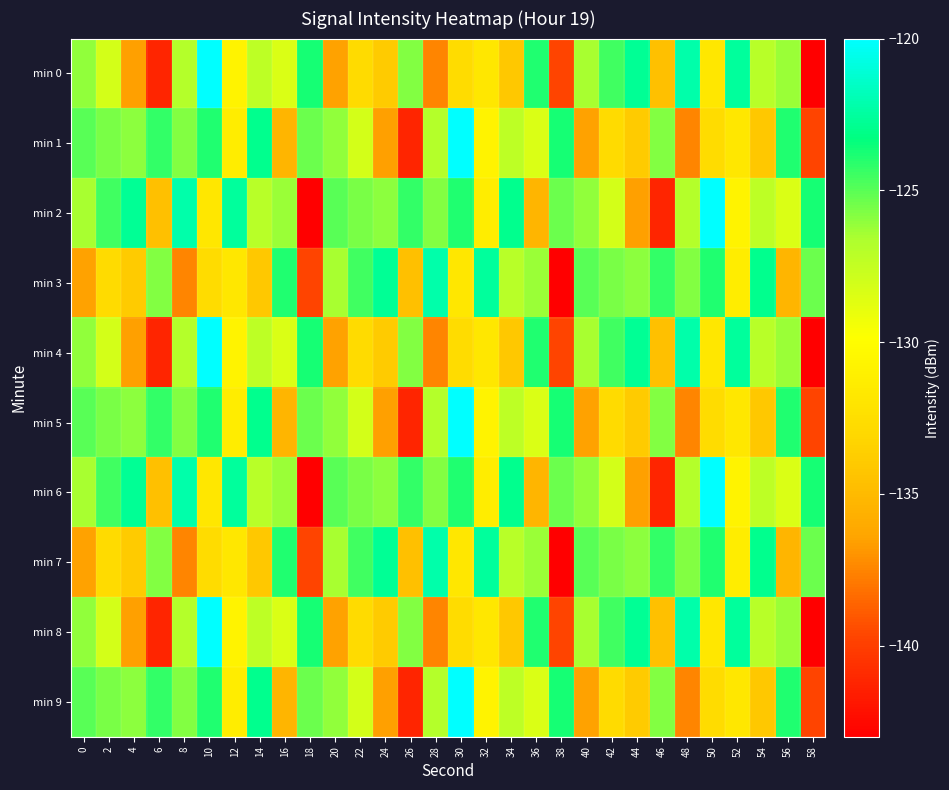

Which has a higher value, 32 or 6?

32